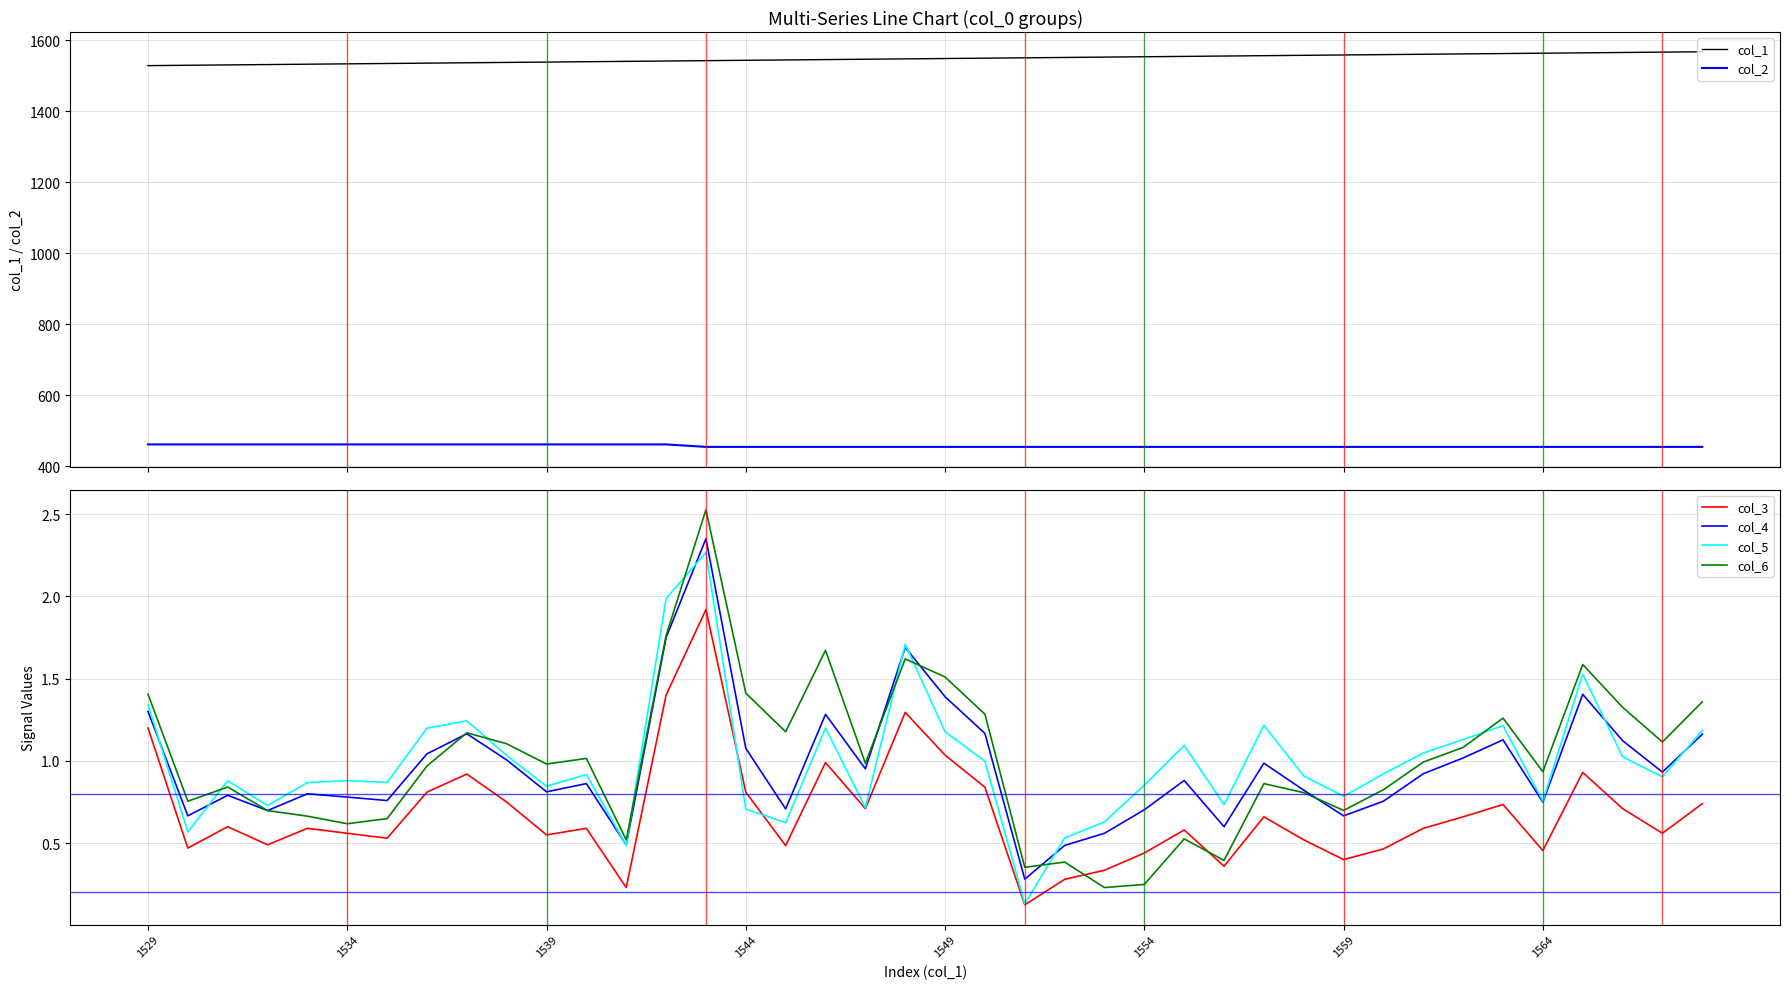

True or false: col_3 and col_4 intersect in this chart.

False